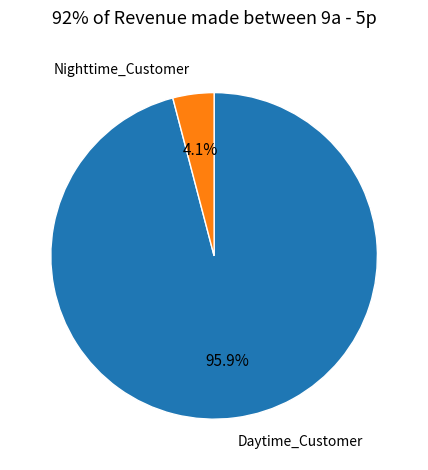

What is the smallest slice in the pie chart?

Nighttime_Customer